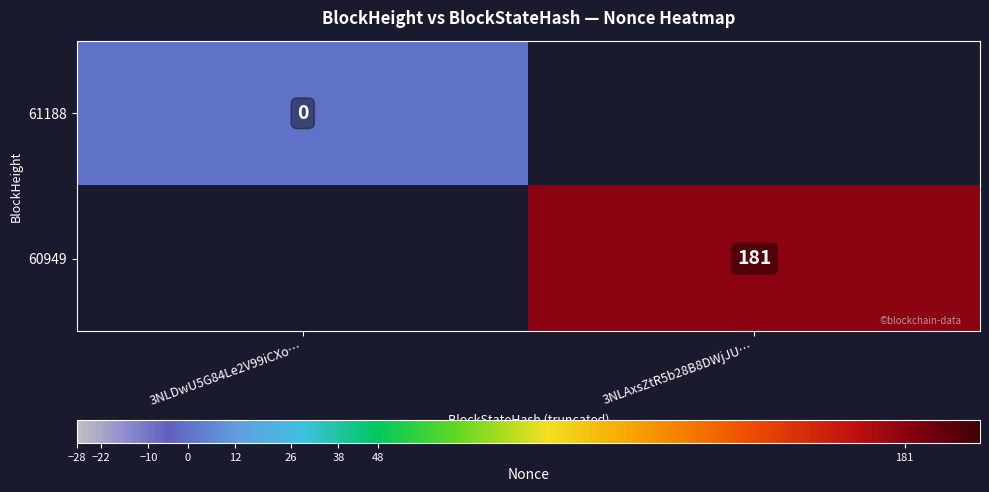

The value of 60949 at 3NLAxsZtR5b28B8DWjJU… is 181. True or false?

True